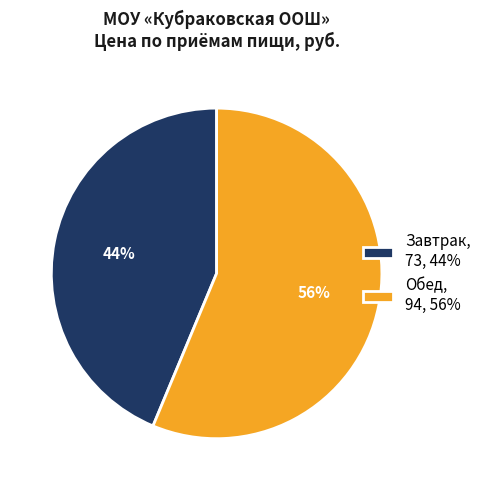

To the nearest percent, what is the average slice percentage?

50%